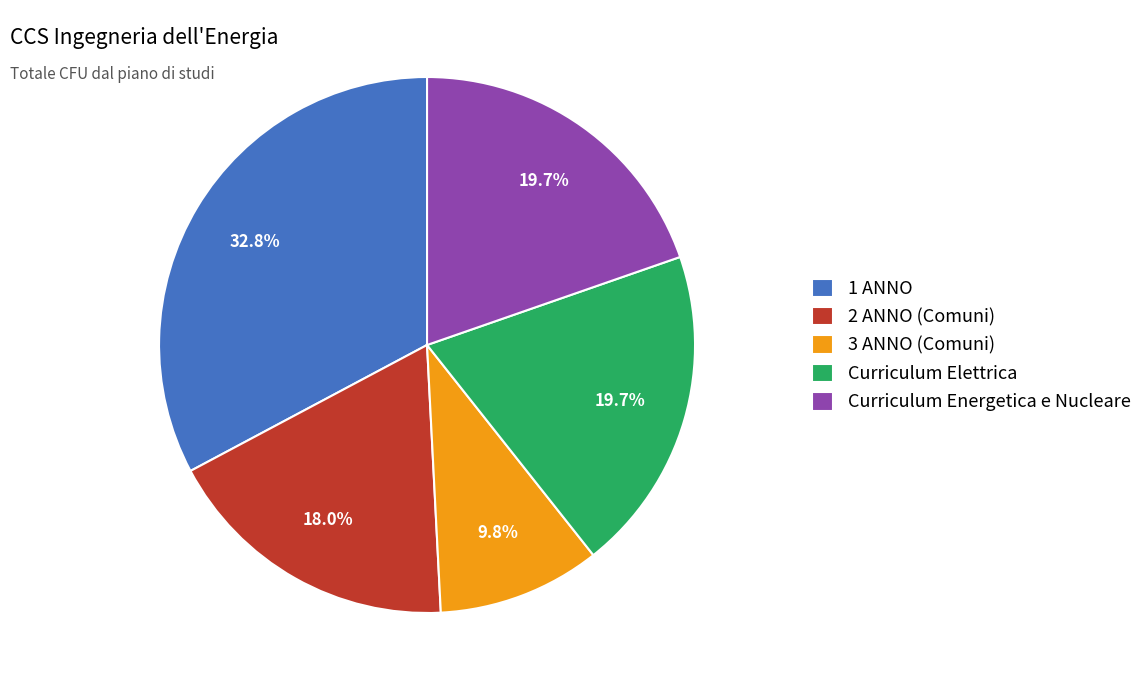

To the nearest percent, what is the combined percentage of Curriculum Elettrica and 3 ANNO (Comuni)?

30%